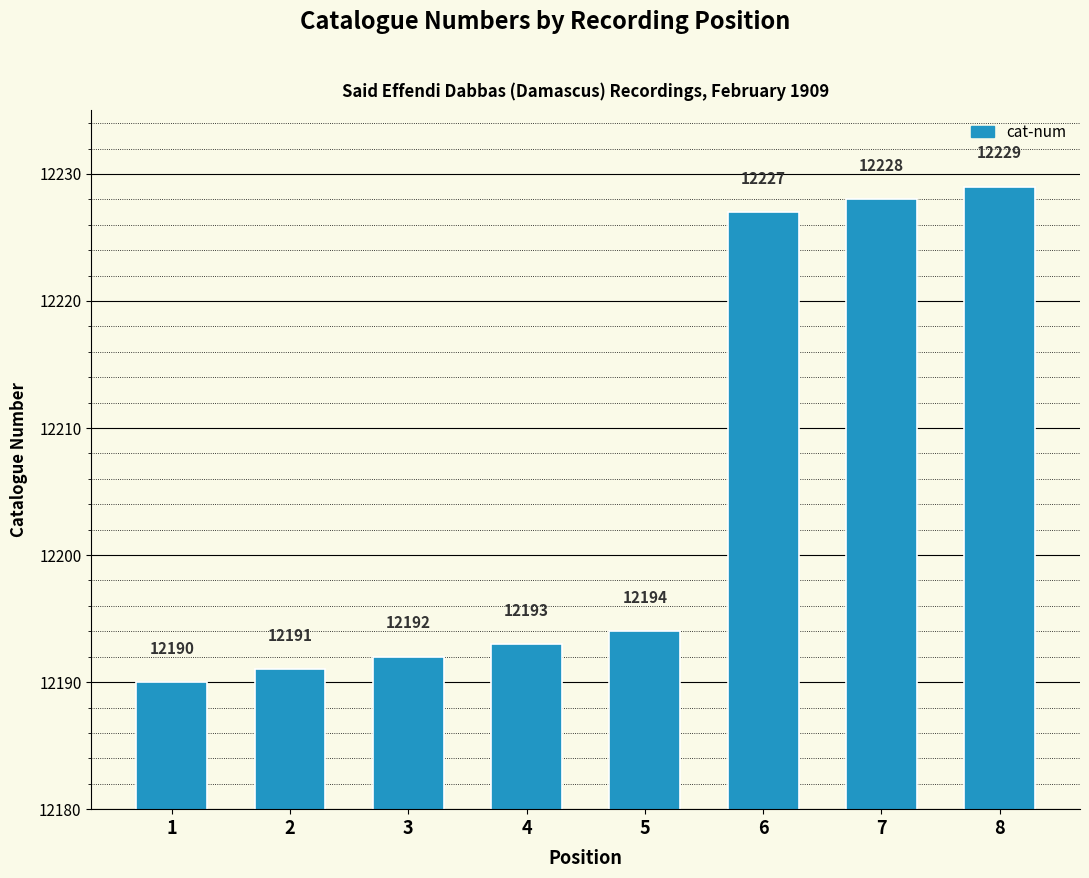

Is it true that the value at 6 is 12227?

True